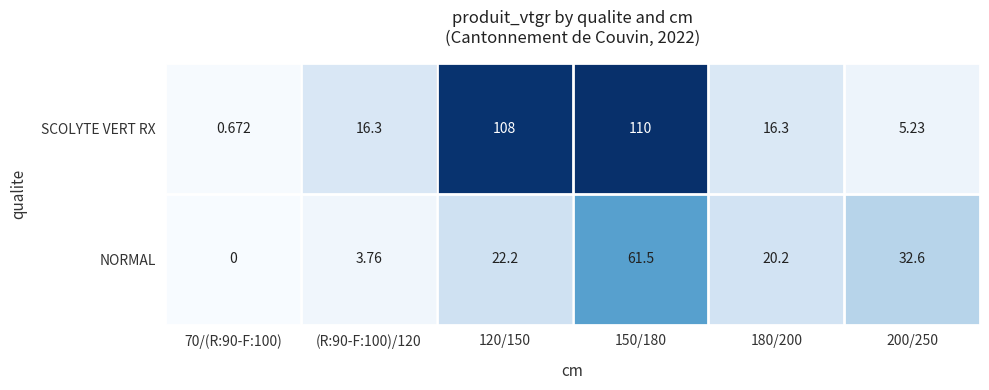

List the series in order of their peak value, highest first.

SCOLYTE VERT RX, NORMAL